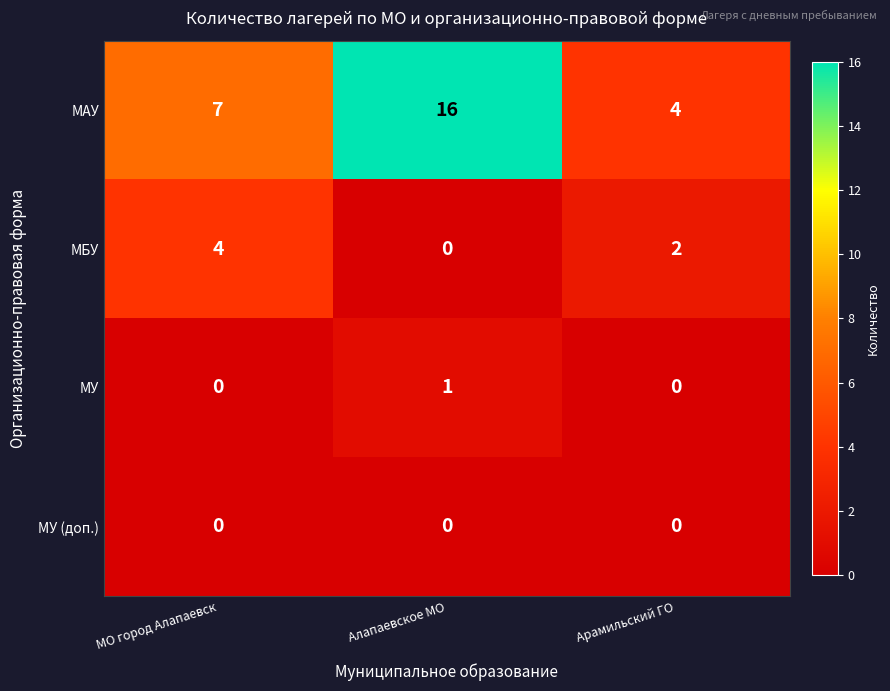

What is the sum of all МАУ values?

27